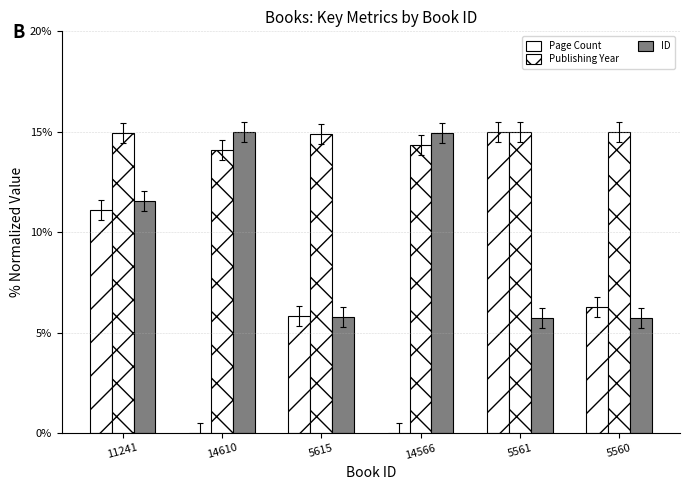

How many data points does each series have?

6